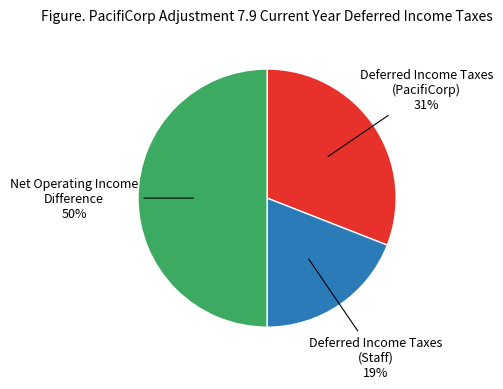

To the nearest percent, what is the average slice percentage?

33%